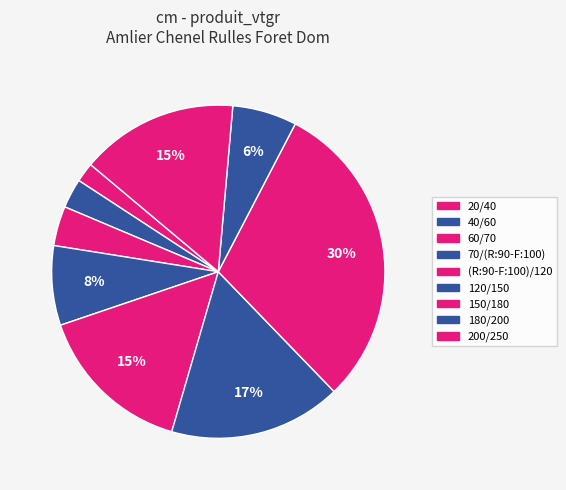

Combined, do 70/(R:90-F:100) and 60/70 account for over 50%?

No